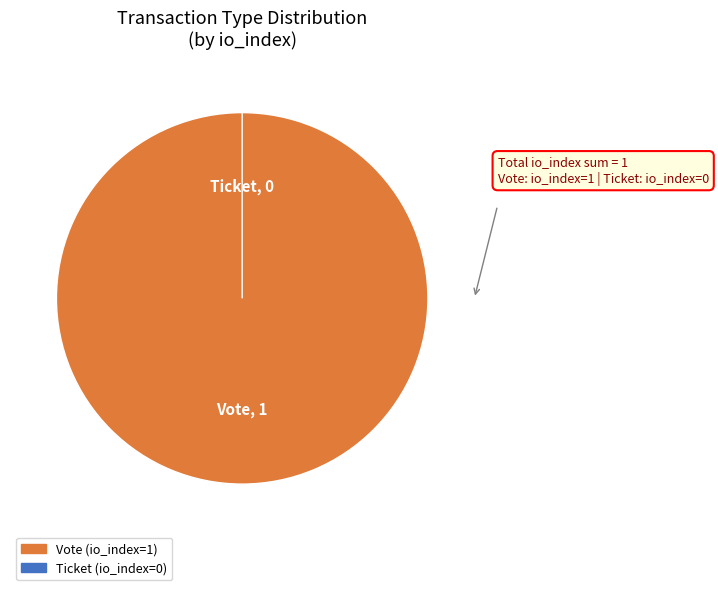

The Ticket slice represents 0% of the pie. True or false?

True